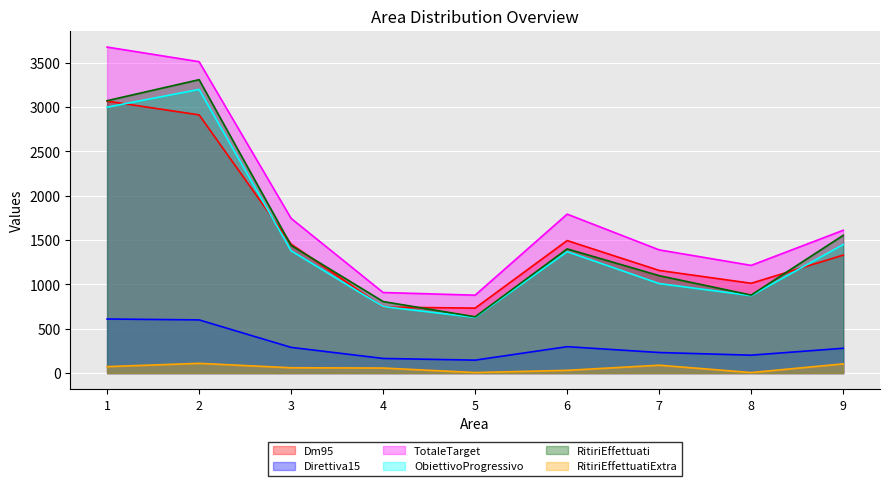

What are all the series names shown in the legend?

Dm95, Direttiva15, TotaleTarget, ObiettivoProgressivo, RitiriEffettuati, RitiriEffettuatiExtra